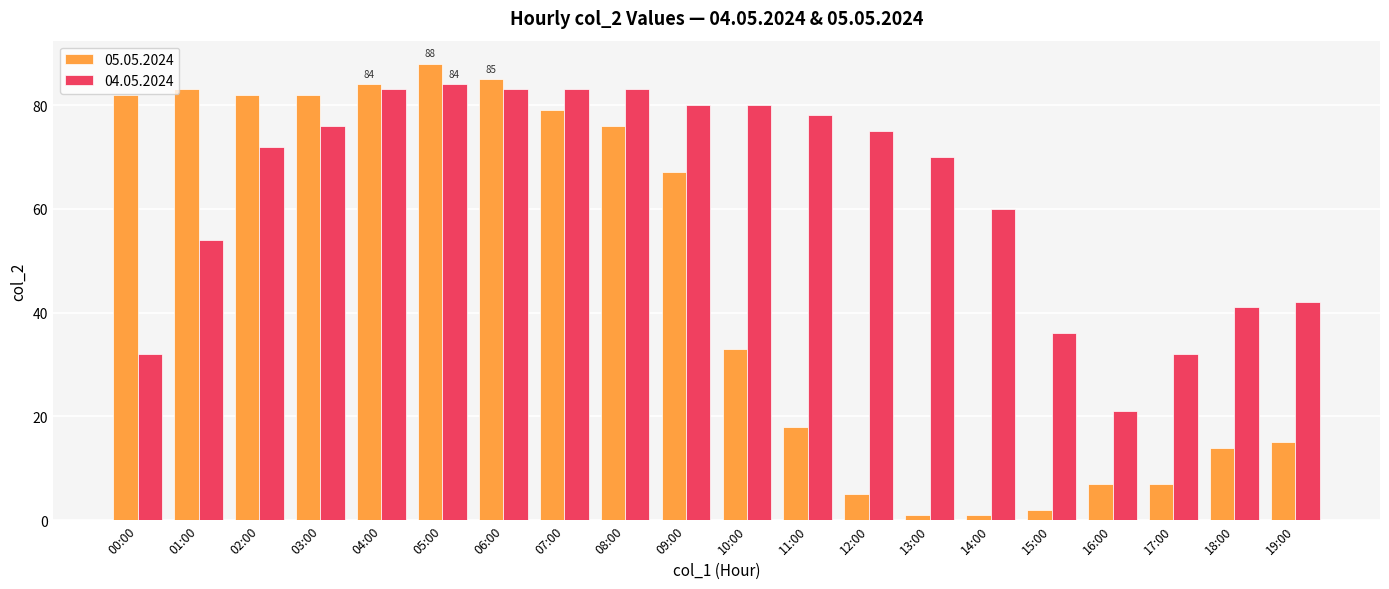

What is the total value across all series at 06:00?

168